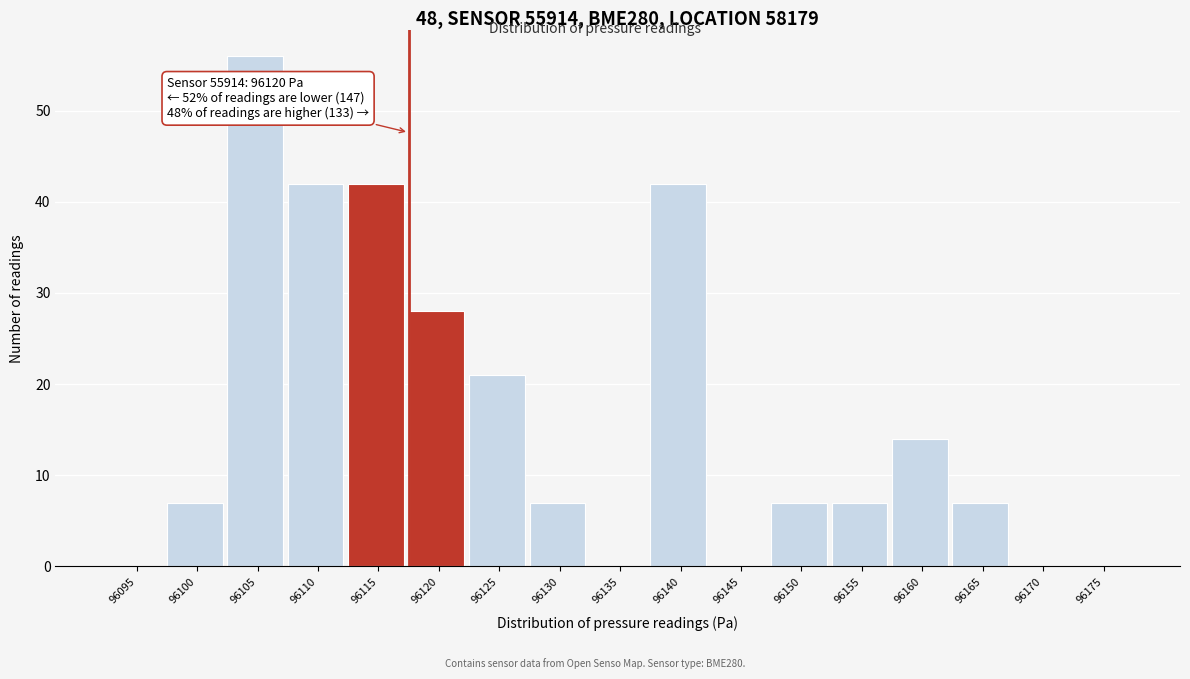

Reading left to right, what are all the values shown in this chart?

96095=0	96100=7	96105=56	96110=42	96115=42	96120=28	96125=21	96130=7	96135=0	96140=42	96145=0	96150=7	96155=7	96160=14	96165=7	96170=0	96175=0